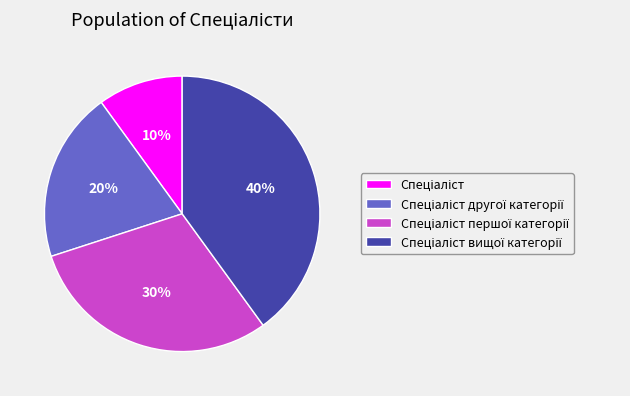

How many slices are in this pie chart?

4